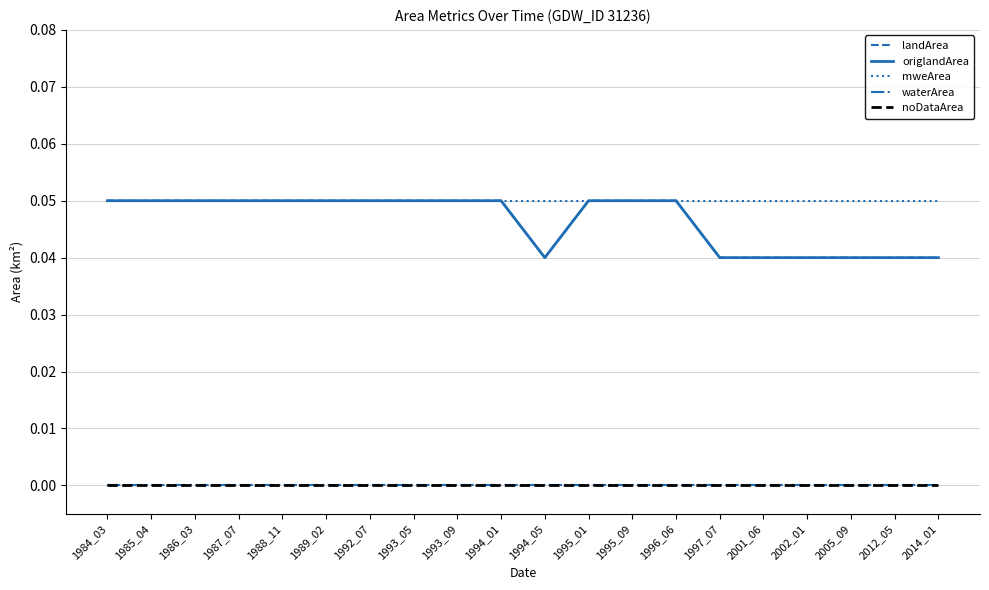

Does the chart display data point markers on the line(s)?

No